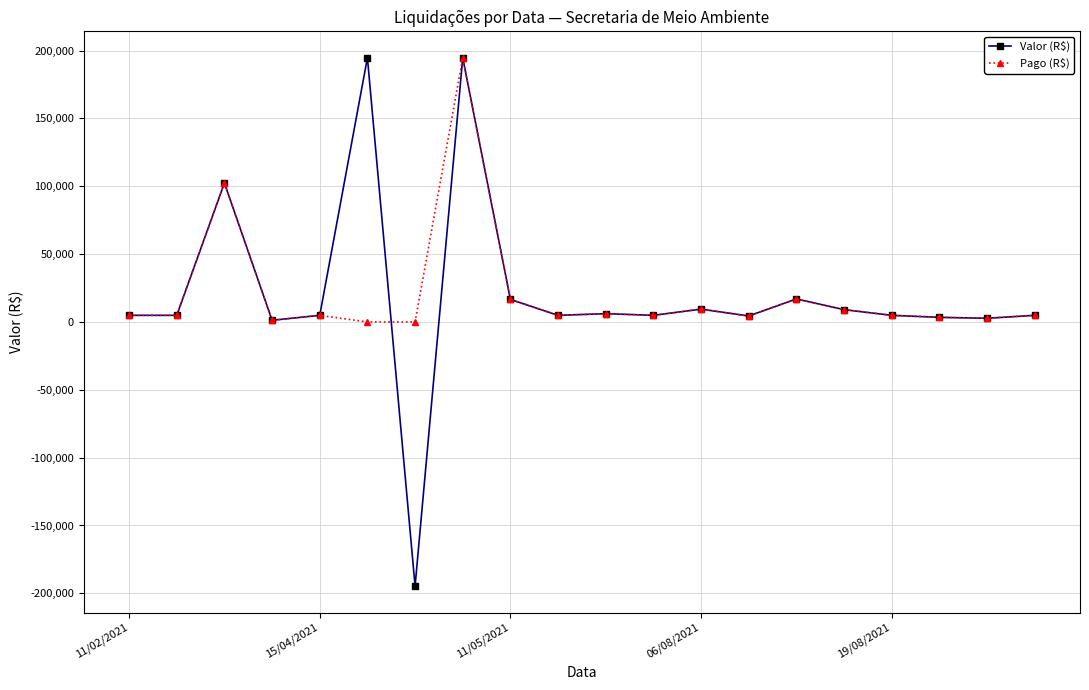

True or false: Pago (R$) has more than 1 interior local peaks.

True